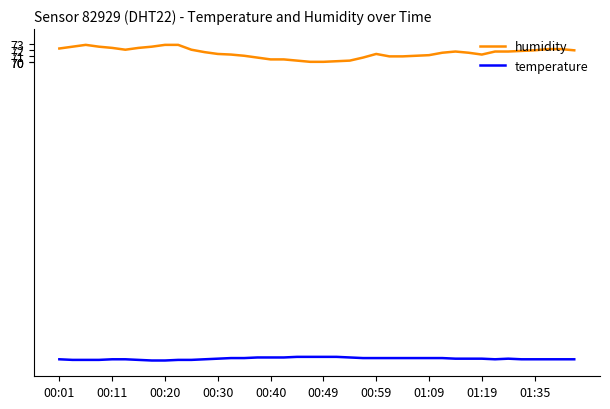

Which series has the widest spread of values?

humidity